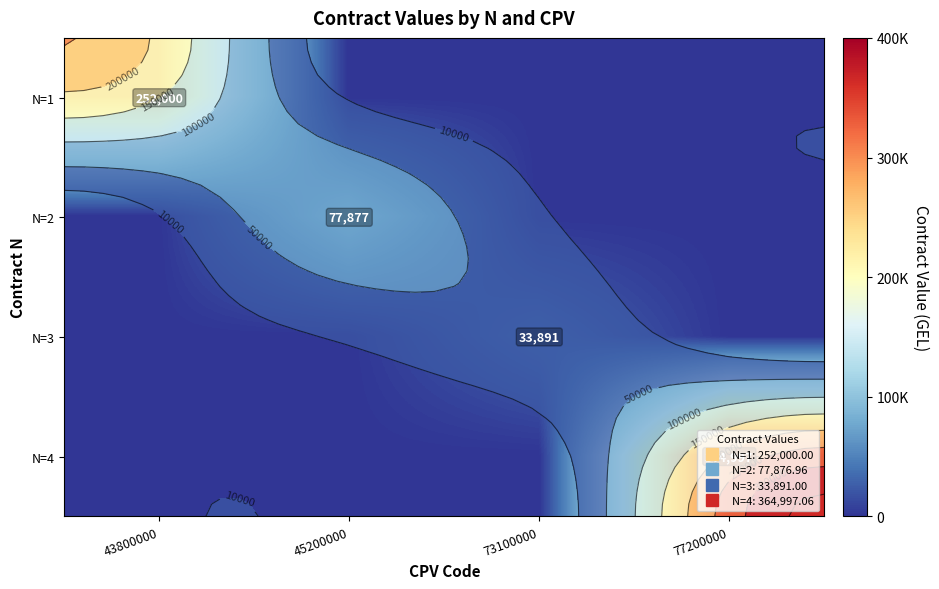

The value of N=3 at 73100000 is 50328.9. True or false?

False